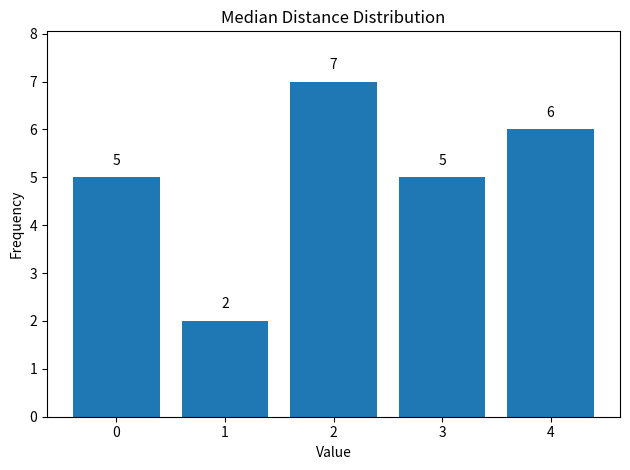

Reading right to left, list all the values displayed in this chart.

4=6	3=5	2=7	1=2	0=5